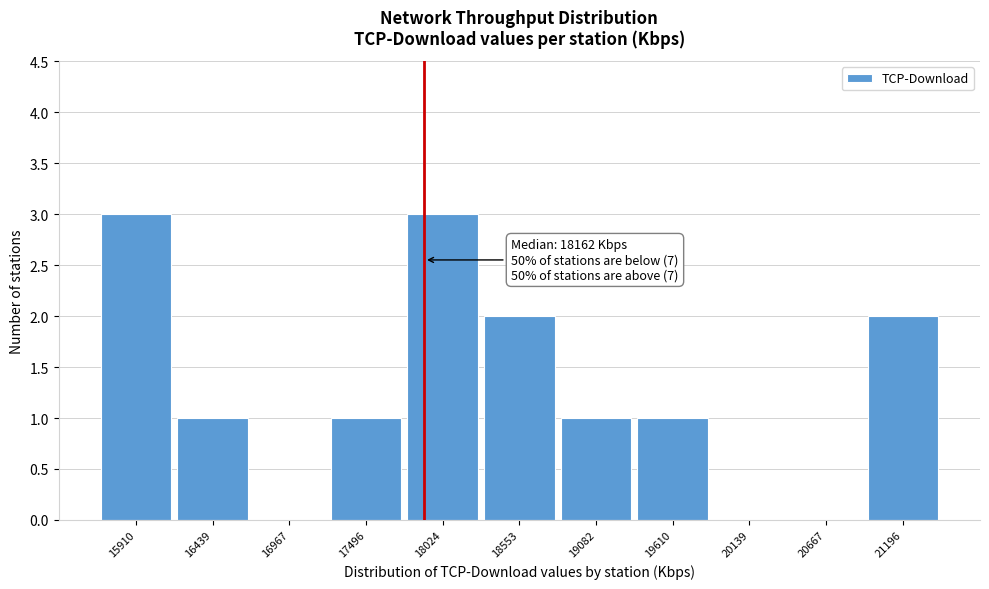

Reading left to right, extract all data points from this chart.

15910=3	16439=1	16967=0	17496=1	18024=3	18553=2	19082=1	19610=1	20139=0	20667=0	21196=2